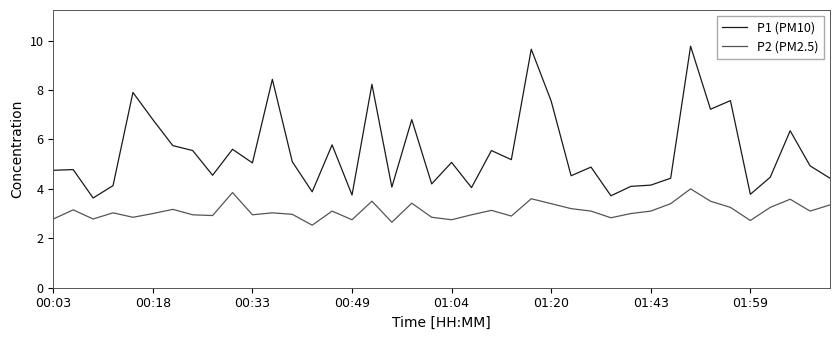

What is the minimum value shown in the chart?

2.5